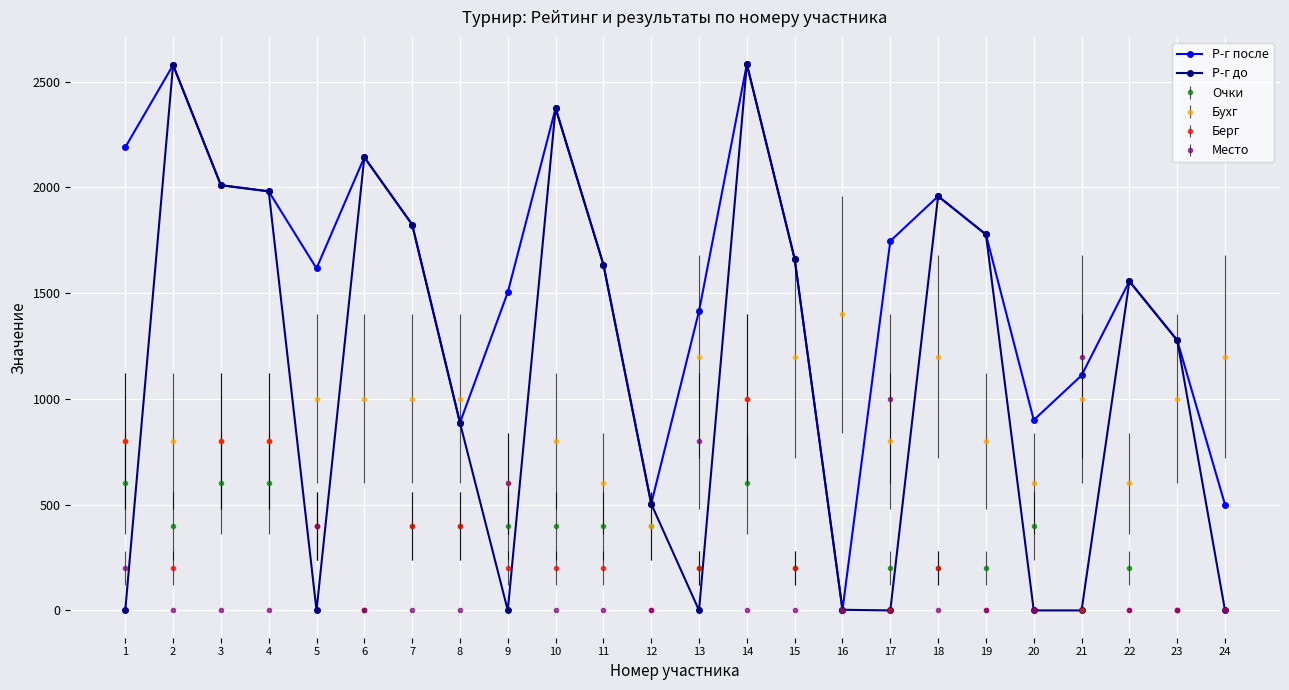

Is this an area chart (filled region under the line)?

No